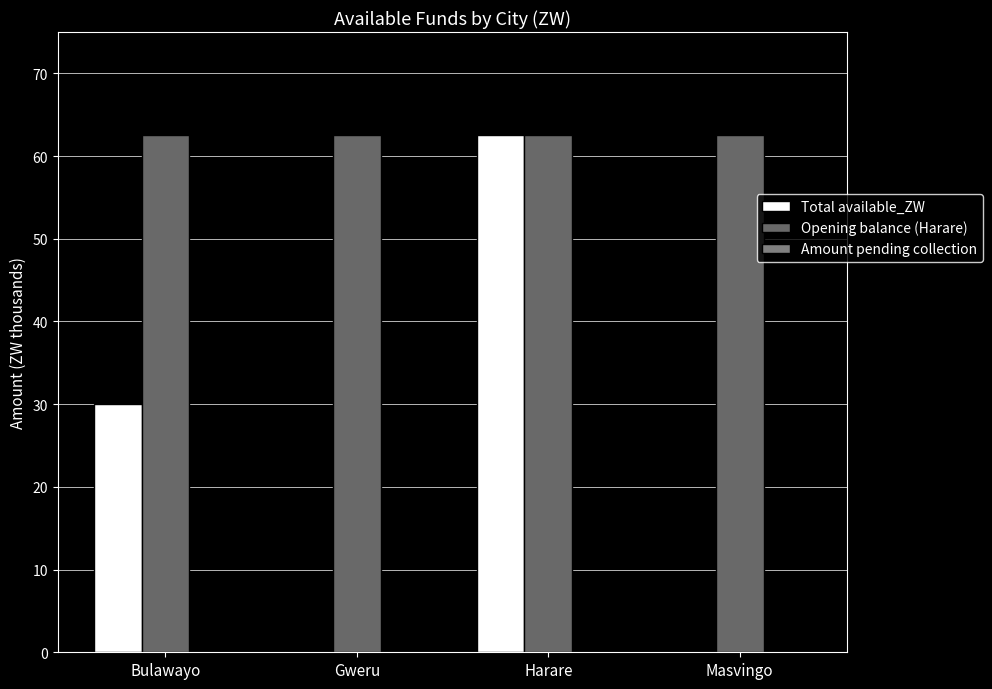

At how many categories does at least one series exceed 13?

4